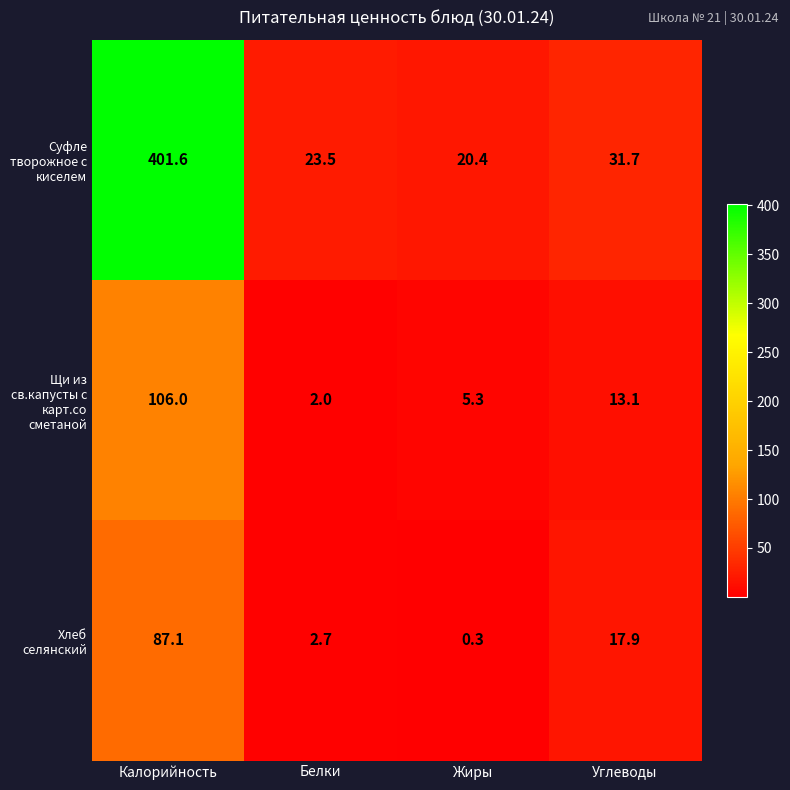

At Жиры, list the series in order from largest to smallest.

Суфле творожное с киселем, Щи из св.капусты с карт.со сметаной, Хлеб селянский